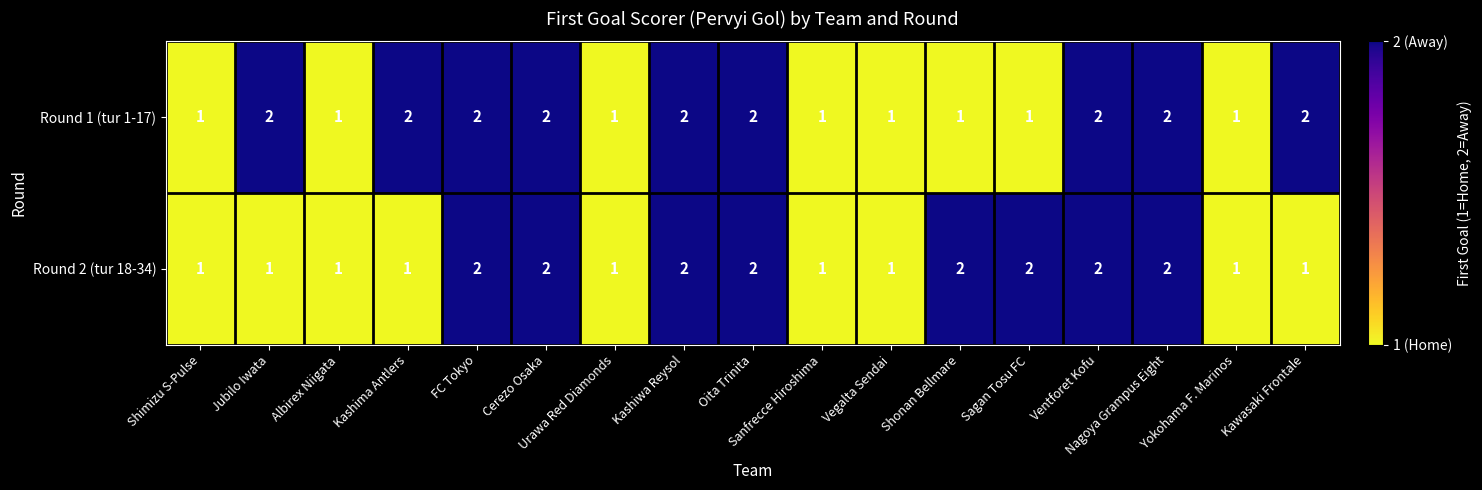

How many categories are shown in the chart?

17